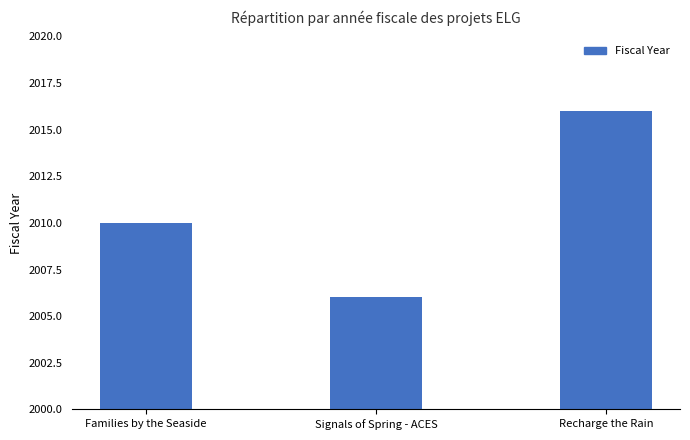

What is the difference between the maximum and minimum values?

10